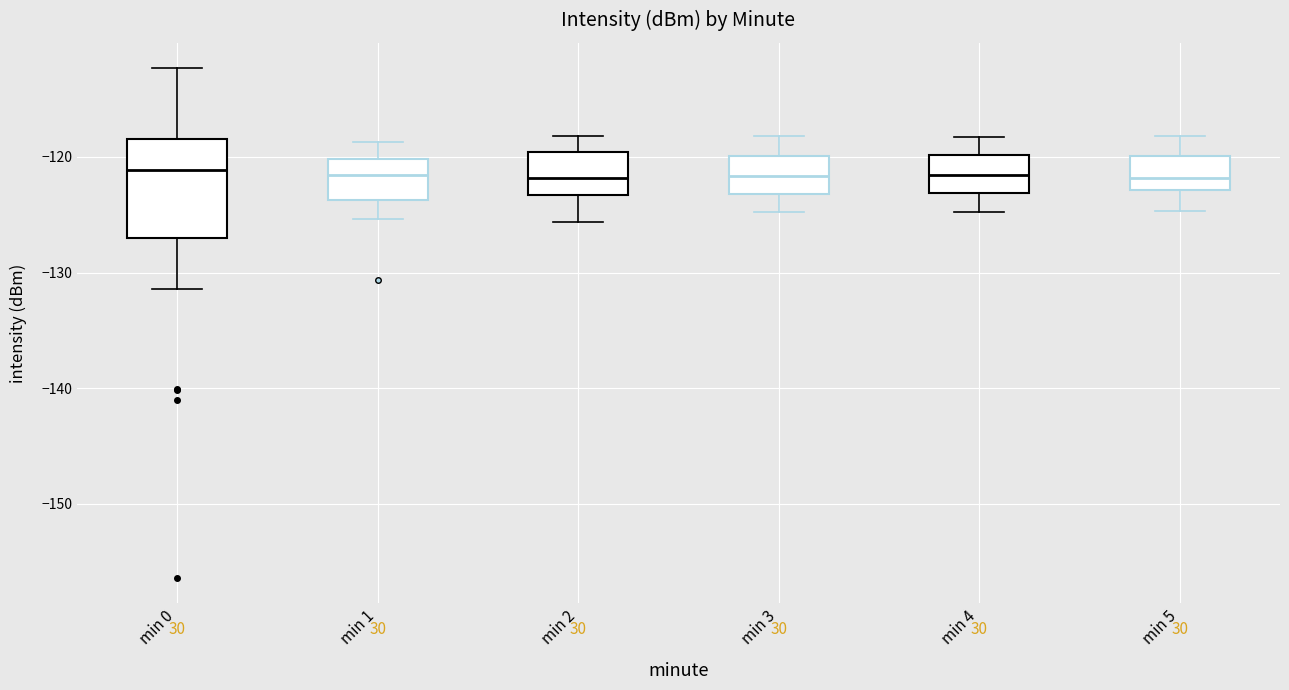

Where does the median line of the box for min 1 sit on the y-axis? The values are not printed on the chart, so give them approximately, as read against the axis.

-122